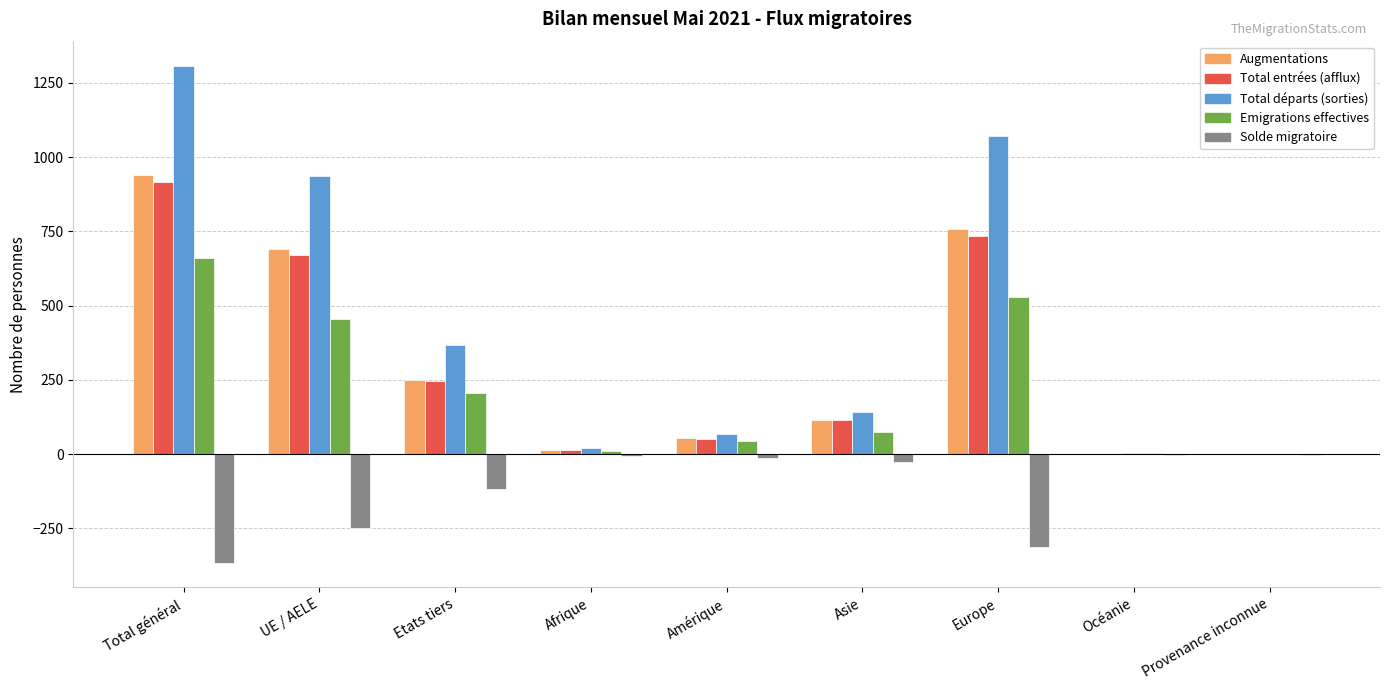

The value of Emigrations effectives at Total général is 1060. True or false?

False